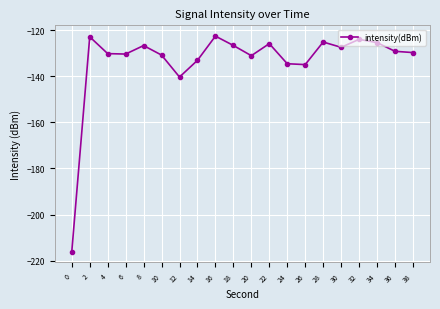

What is the value of the 3rd point from the left?

-130.2